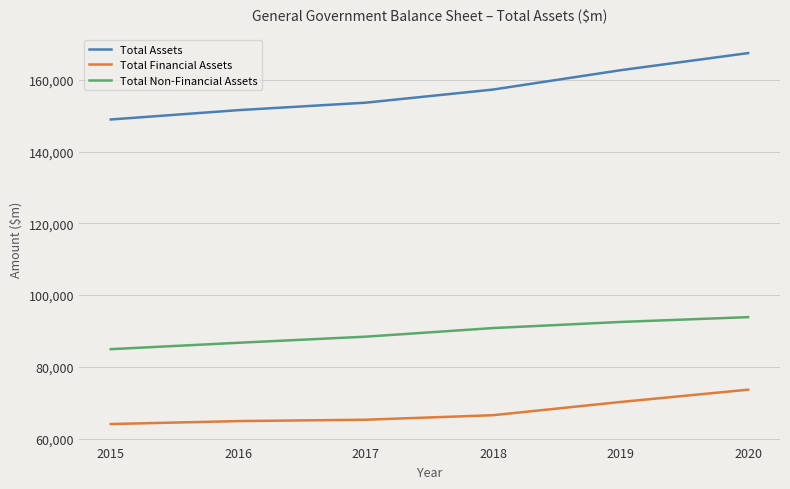

The value of Total Financial Assets at 2020 is 73620. True or false?

True